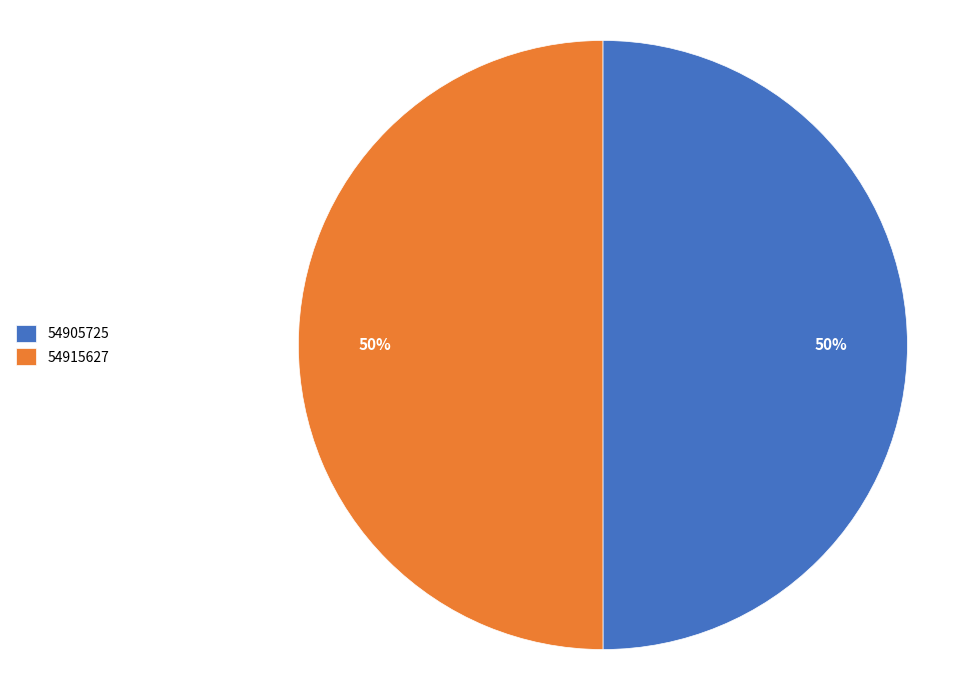

The 54915627 slice represents 50% of the pie. True or false?

True